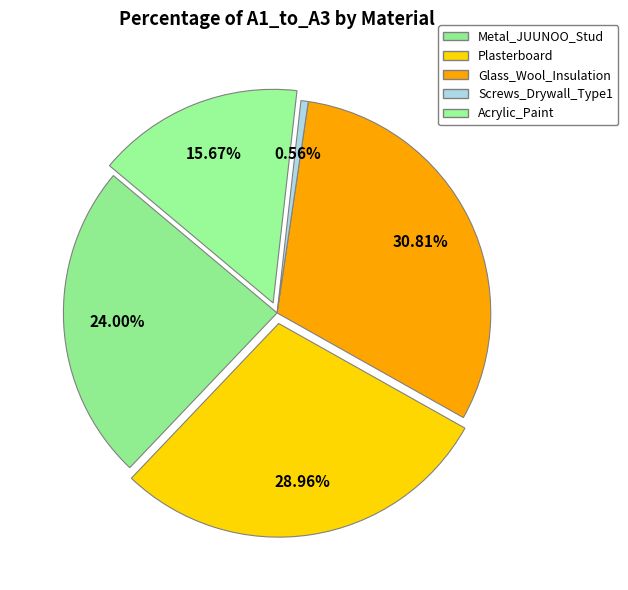

To the nearest percent, what is the difference between the largest and smallest slice percentages?

30%